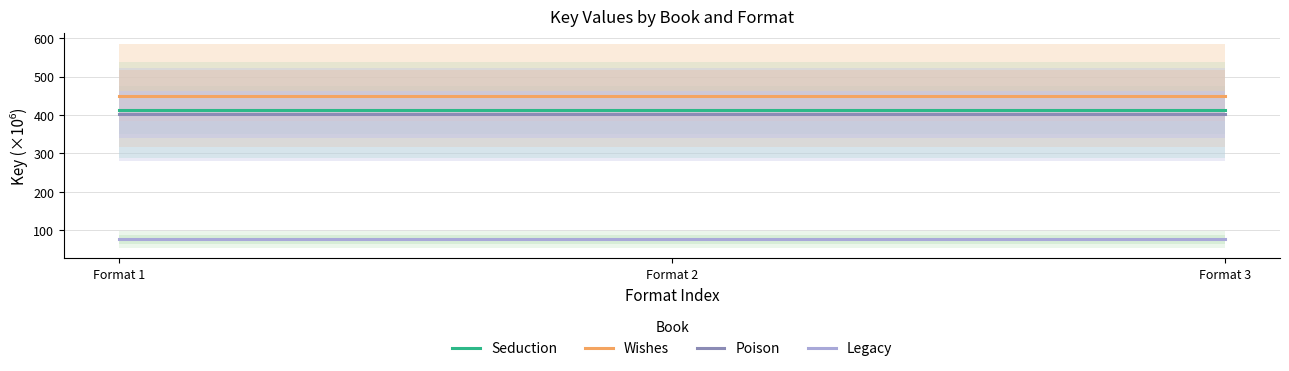

How many lines are shown in the chart?

4